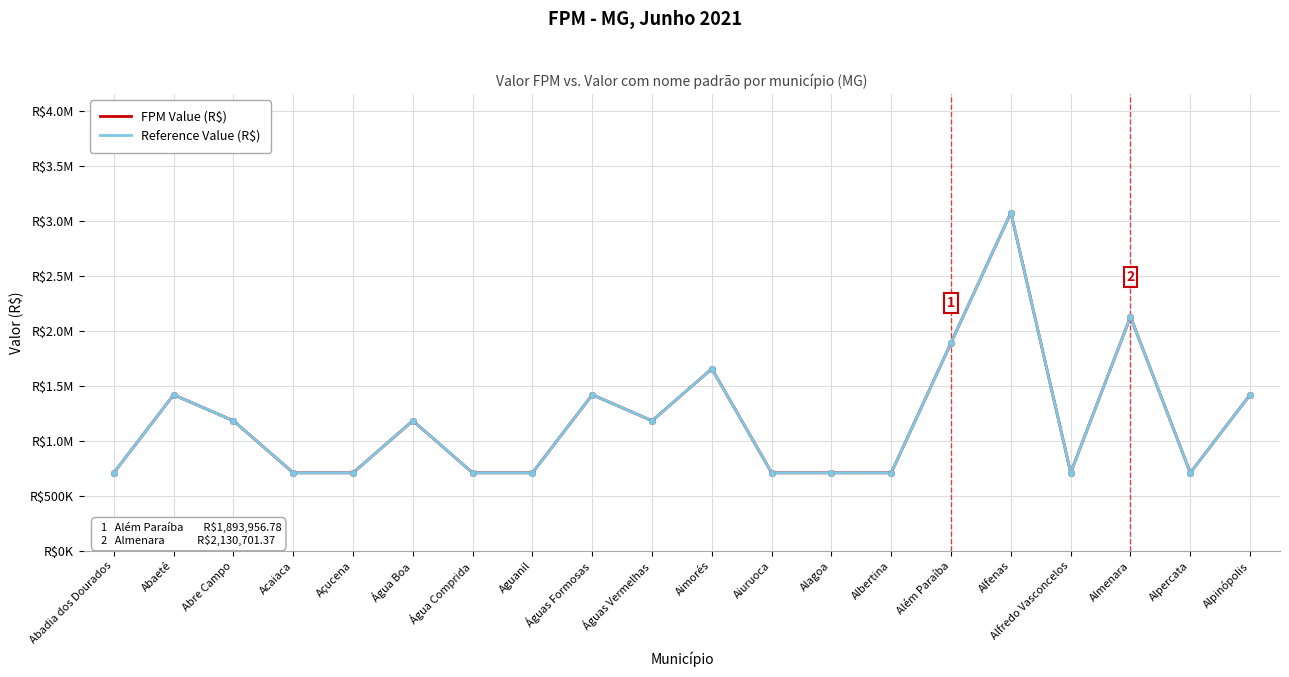

Does the chart display data point markers on the line(s)?

No